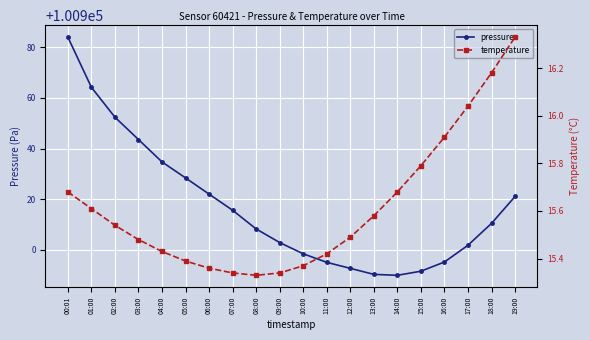

At which label is pressure closest to 100936?

04:00